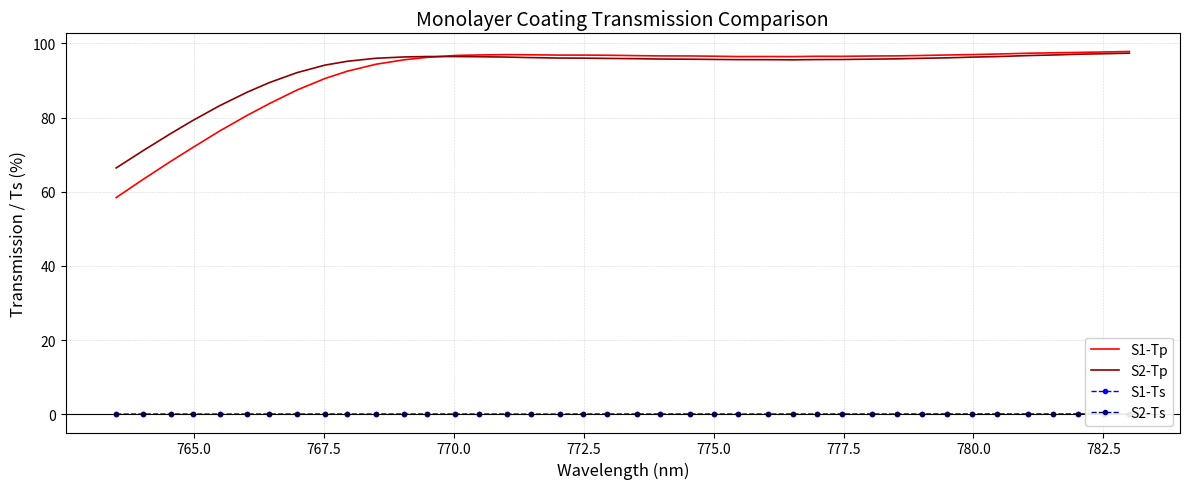

True or false: S2-Ts and S2-Tp cross at least once.

False